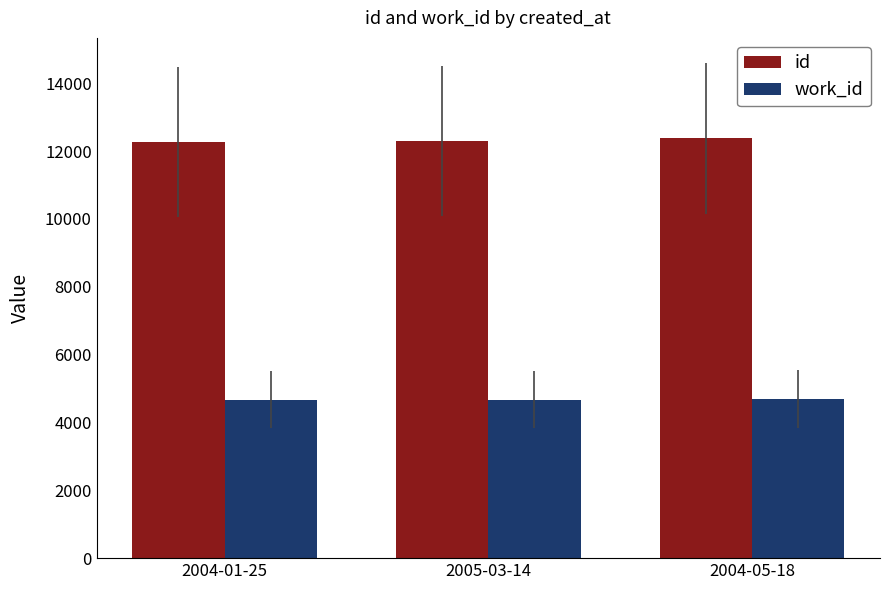

Is it true that work_id equals 1071 at 2004-01-25?

False